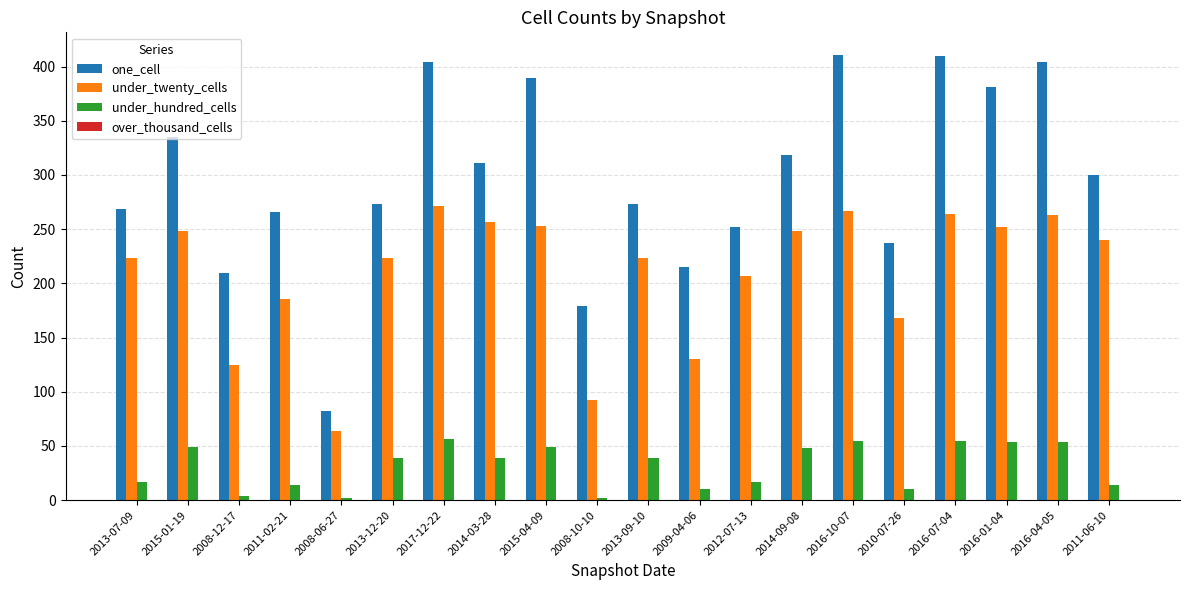

What is the sum of the under_hundred_cells values at 2011-02-21 and 2016-07-04?

69